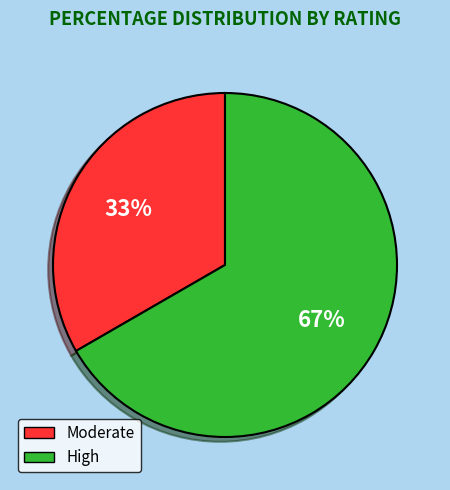

To the nearest percent, what portion does High represent?

67%